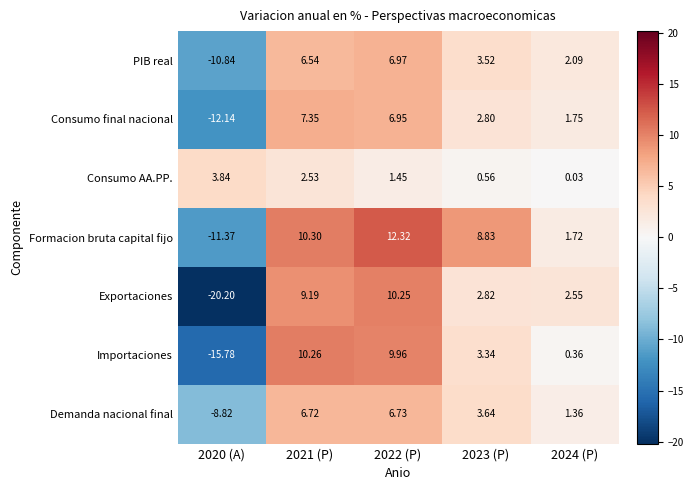

Between 2020 (A) and 2021 (P), which series saw the biggest shift?

Exportaciones